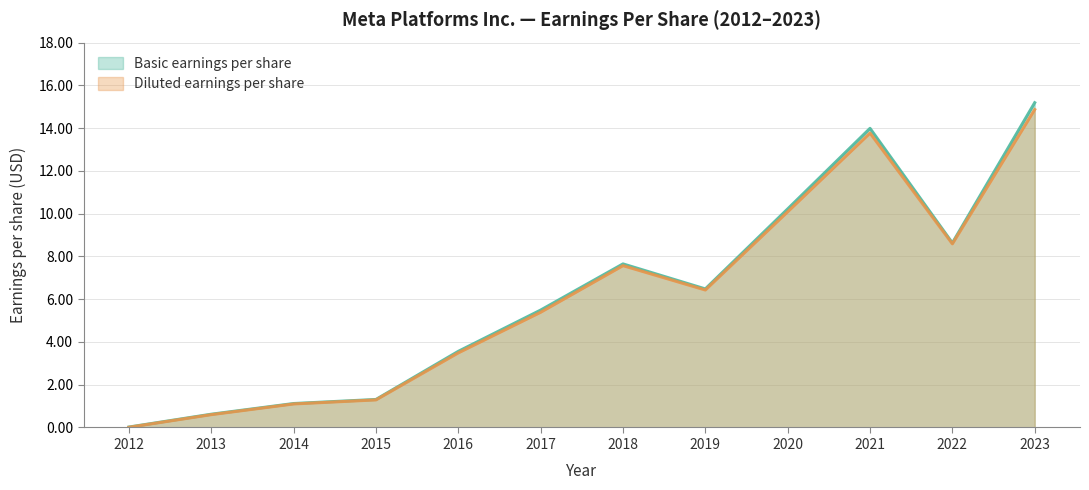

Reading left to right, extract all data points from this chart.

Basic earnings per share: 0.0	0.6	1.1	1.3	3.6	5.5	7.7	6.5	10.2	14.0	8.6	15.2
Diluted earnings per share: 0.0	0.6	1.1	1.3	3.5	5.4	7.6	6.4	10.1	13.8	8.6	14.9